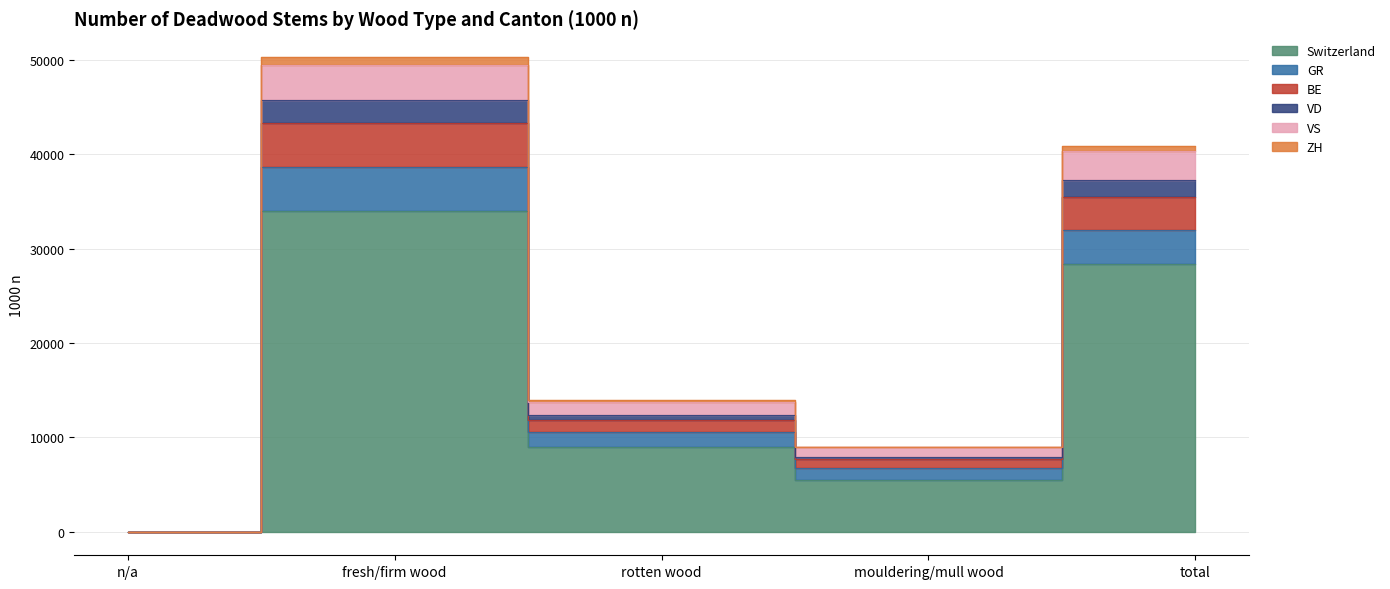

The GR series shows 7716 at rotten wood. True or false?

False